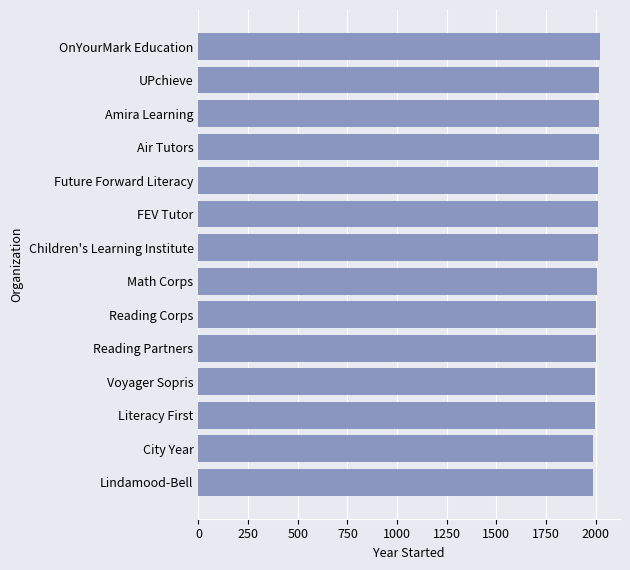

How many bars are there in total?

14